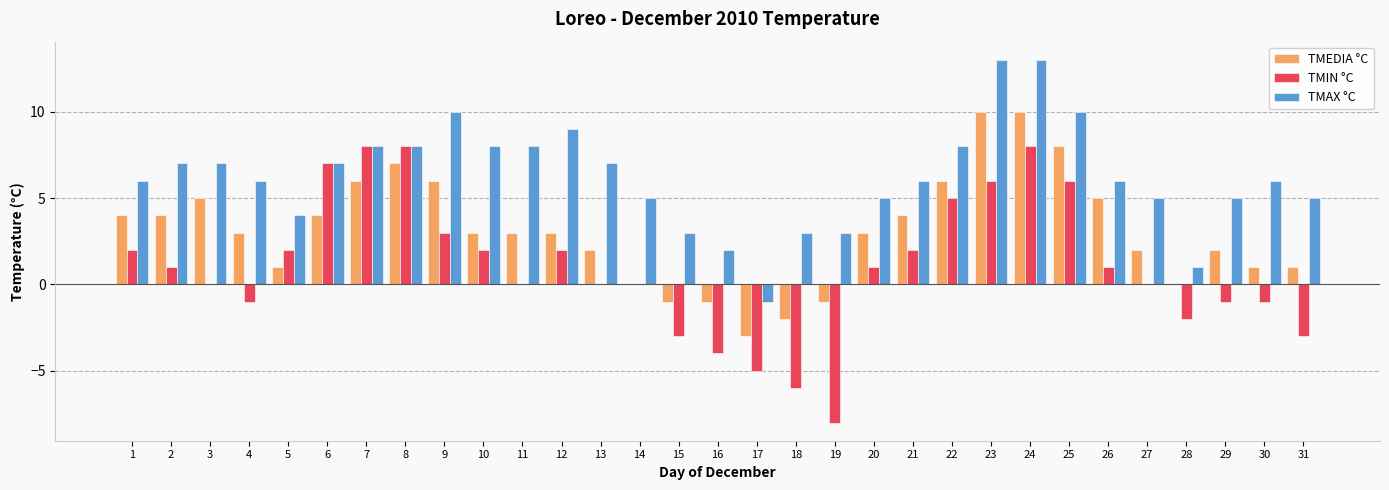

Reading left to right, list all the values displayed in this chart.

TMEDIA °C: 4	4	5	3	1	4	6	7	6	3	3	3	2	0	-1	-1	-3	-2	-1	3	4	6	10	10	8	5	2	0	2	1	1
TMIN °C: 2	1	0	-1	2	7	8	8	3	2	0	2	0	0	-3	-4	-5	-6	-8	1	2	5	6	8	6	1	0	-2	-1	-1	-3
TMAX °C: 6	7	7	6	4	7	8	8	10	8	8	9	7	5	3	2	-1	3	3	5	6	8	13	13	10	6	5	1	5	6	5